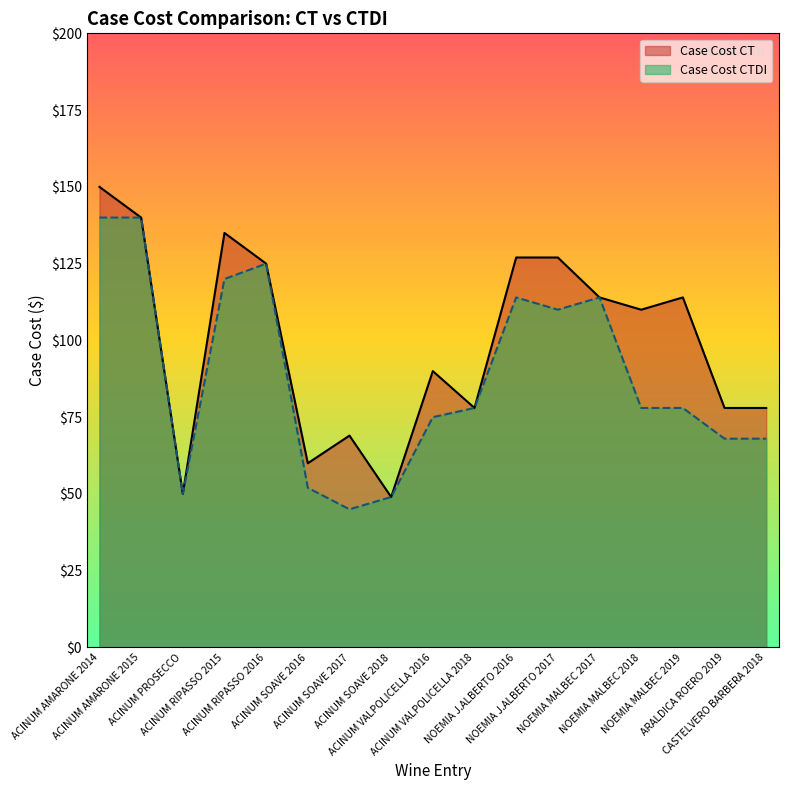

How many values in the Case Cost CT series exceed 110?

8